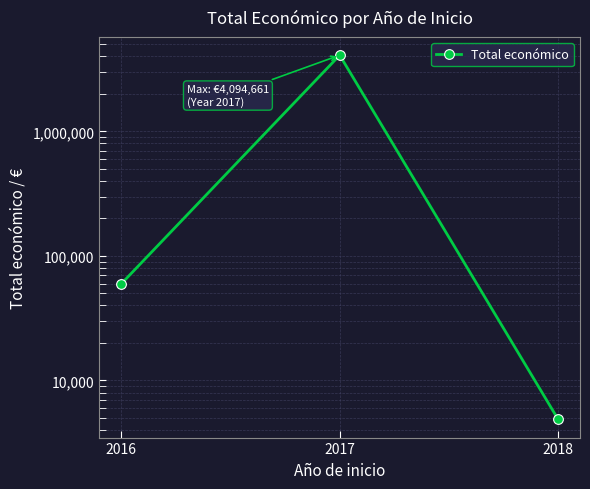

List the labels in order of value, smallest first.

2018, 2016, 2017